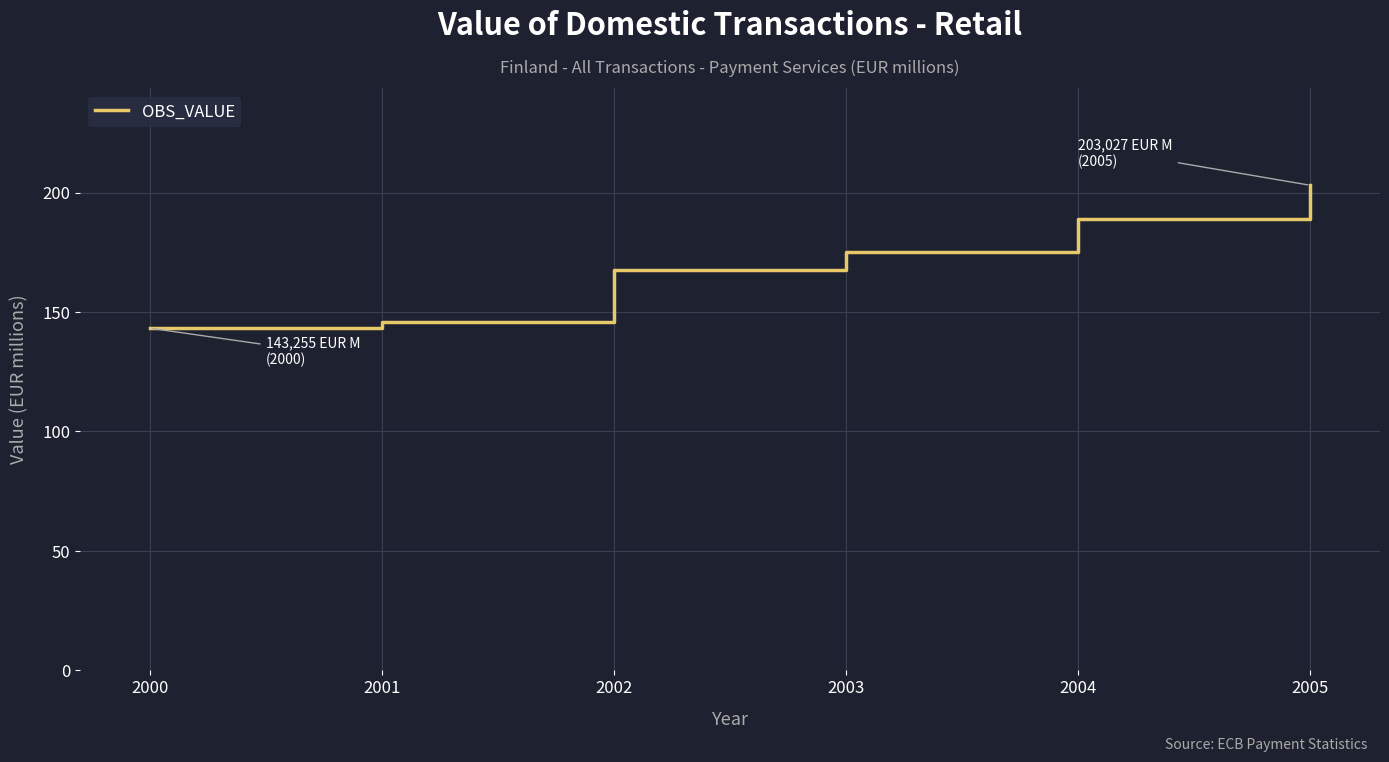

The value at 2002 is 167.6. True or false?

True